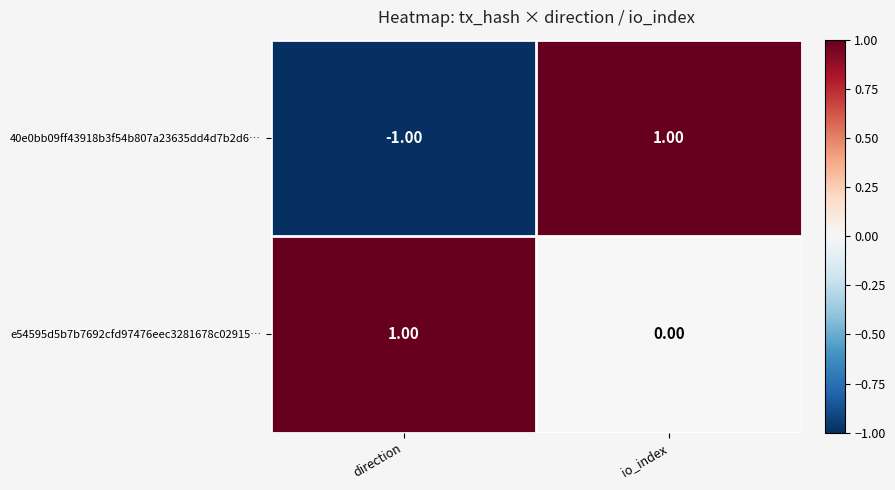

Which category has the lowest value across all series?

direction